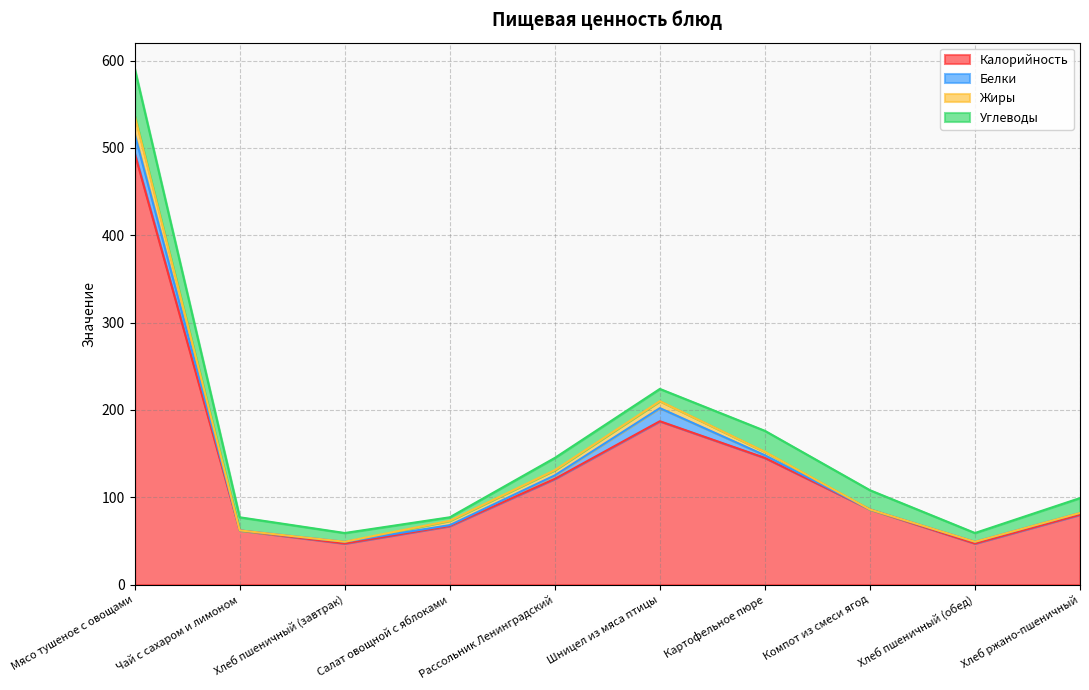

The Калорийность series shows 85 at Картофельное пюре. True or false?

False